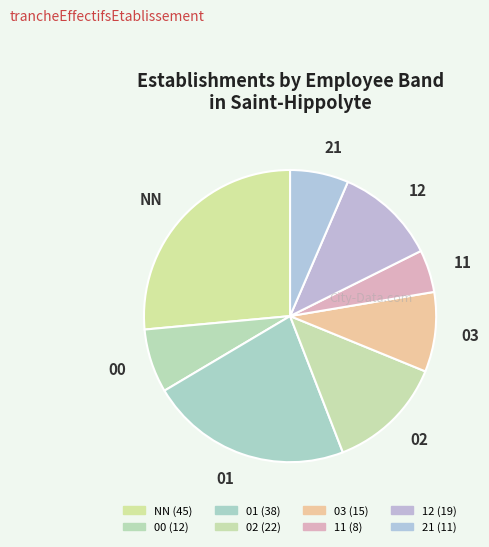

Rank the categories by value from lowest to highest.

11, 21, 00, 03, 12, 02, 01, NN